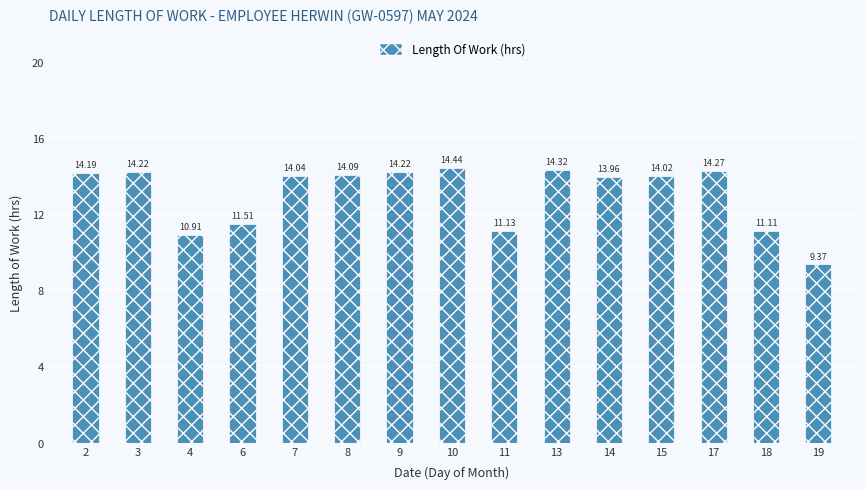

Reading left to right, transcribe all the data shown in this chart.

2=14.2	3=14.2	4=10.9	6=11.5	7=14.0	8=14.1	9=14.2	10=14.4	11=11.1	13=14.3	14=14.0	15=14.0	17=14.3	18=11.1	19=9.4